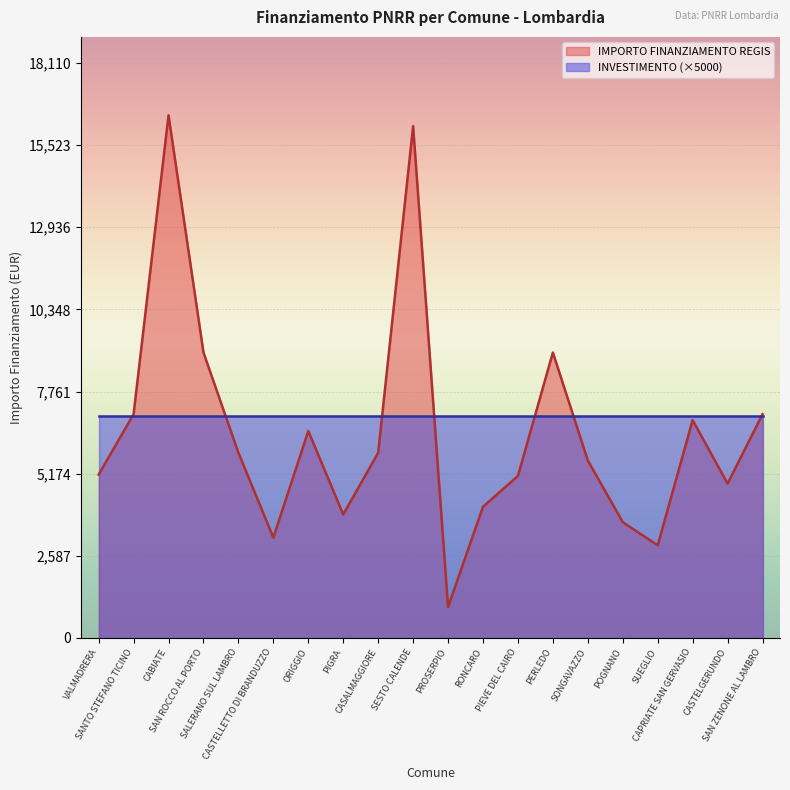

Is it true that the value at CAPRIATE SAN GERVASIO is 1555?

False